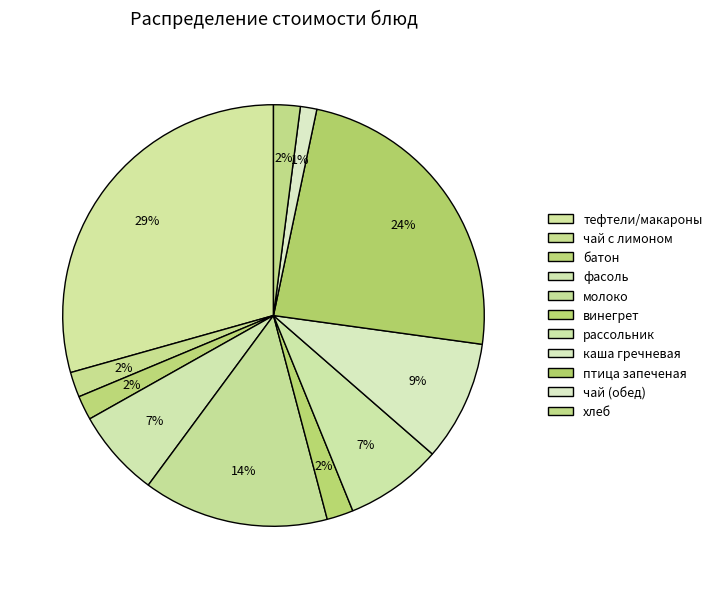

What percentage is the чай (обед) slice, to the nearest percent?

1%